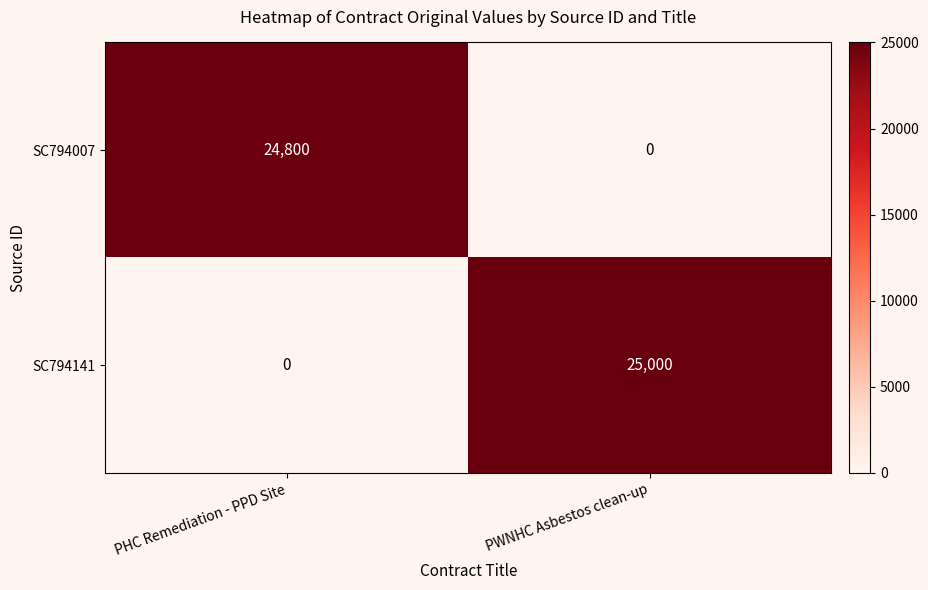

Reading left to right, transcribe all the data shown in this chart.

SC794007: PHC Remediation - PPD Site=24800	PWNHC Asbestos clean-up=0
SC794141: PHC Remediation - PPD Site=0	PWNHC Asbestos clean-up=25000